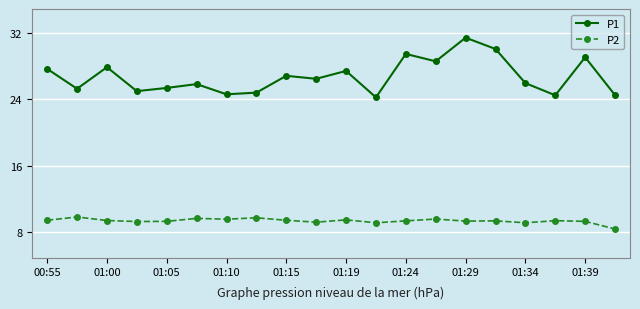

What is the value of the P2 point at the 12th from the left?

9.1